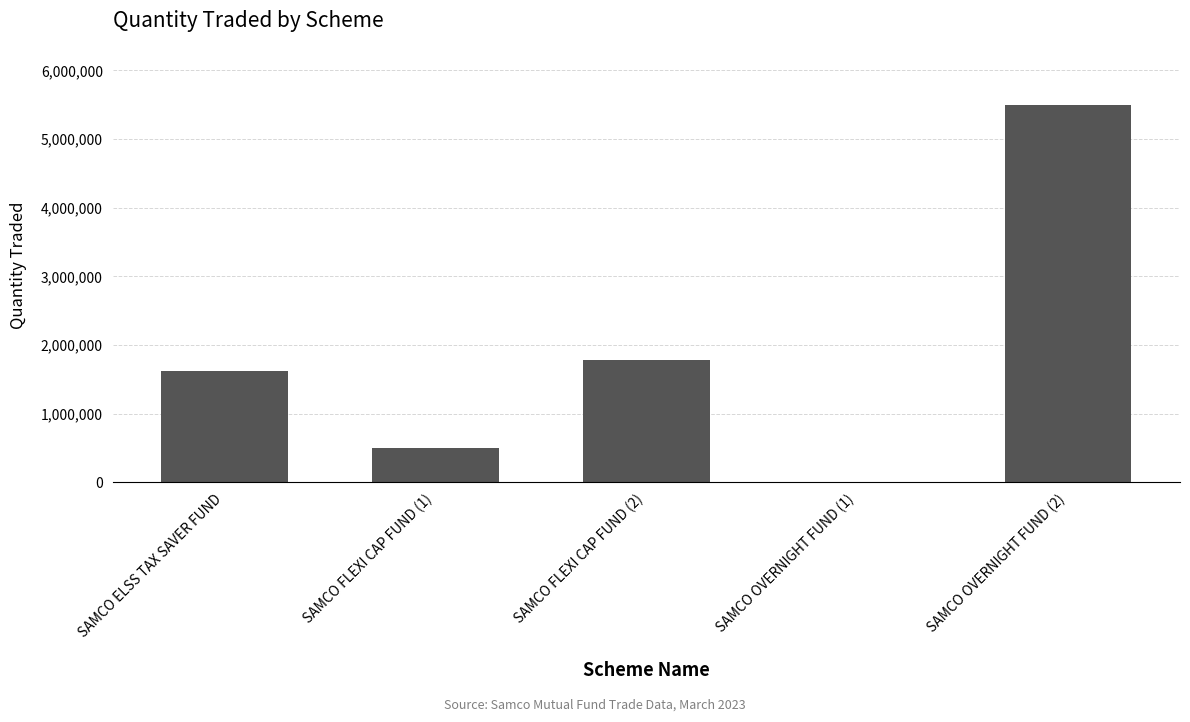

The chart shows a value of 1619000 at SAMCO ELSS TAX SAVER FUND. True or false?

True